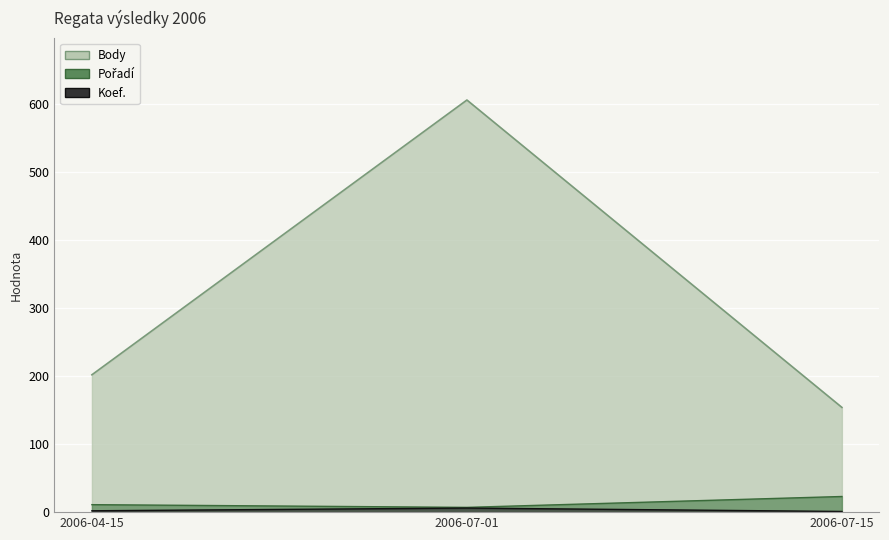

Where does the Body series first go above 202?

2006-07-01